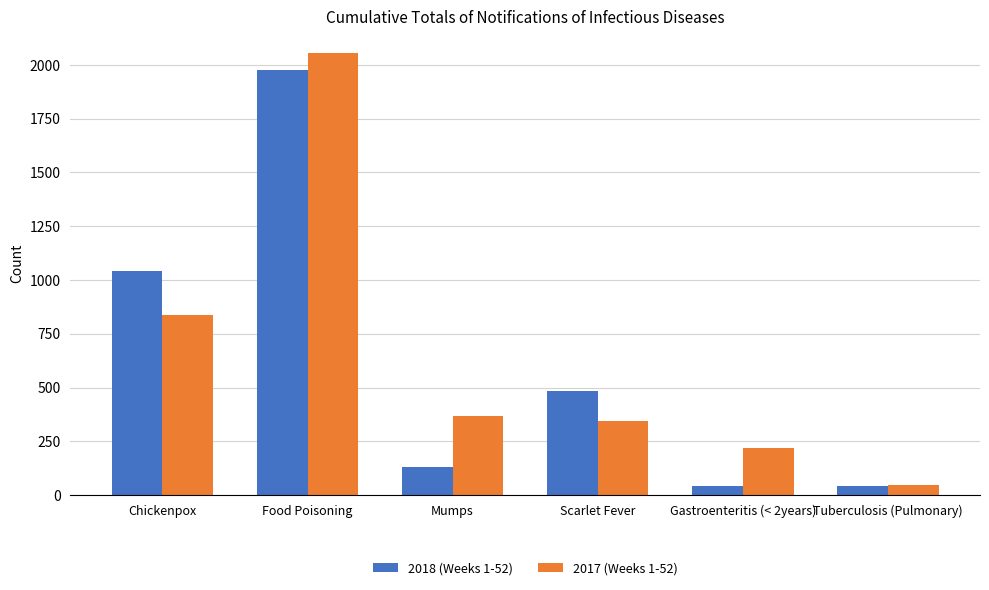

True or false: 2018 (Weeks 1-52) has a value of 1040 at Chickenpox.

True